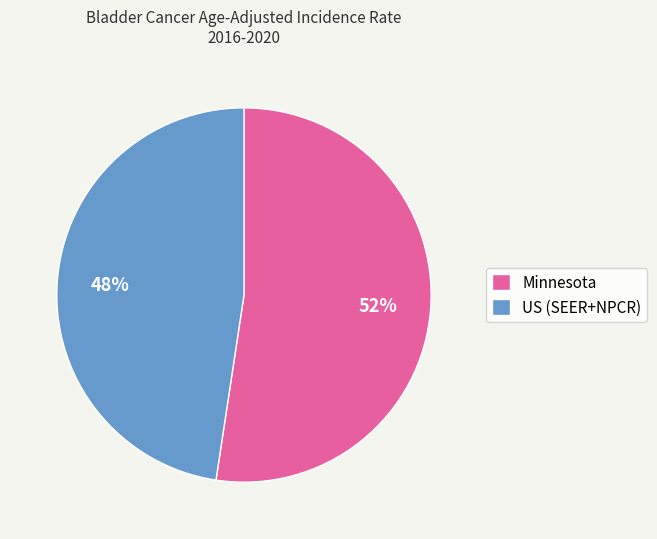

Between US (SEER+NPCR) and Minnesota, which is larger?

Minnesota